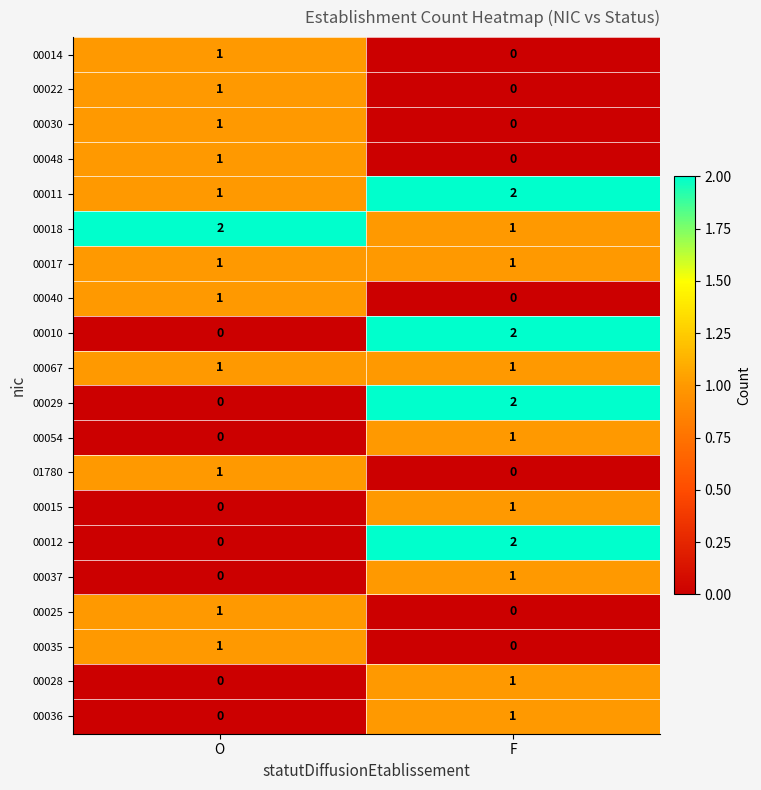

What is the total value across all series at O?

13